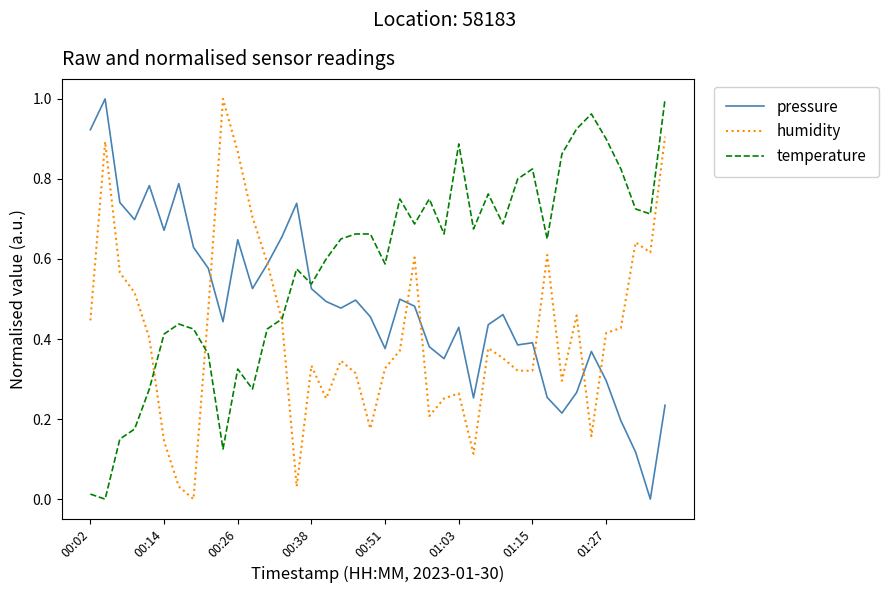

Which series has the largest total across all categories?

temperature